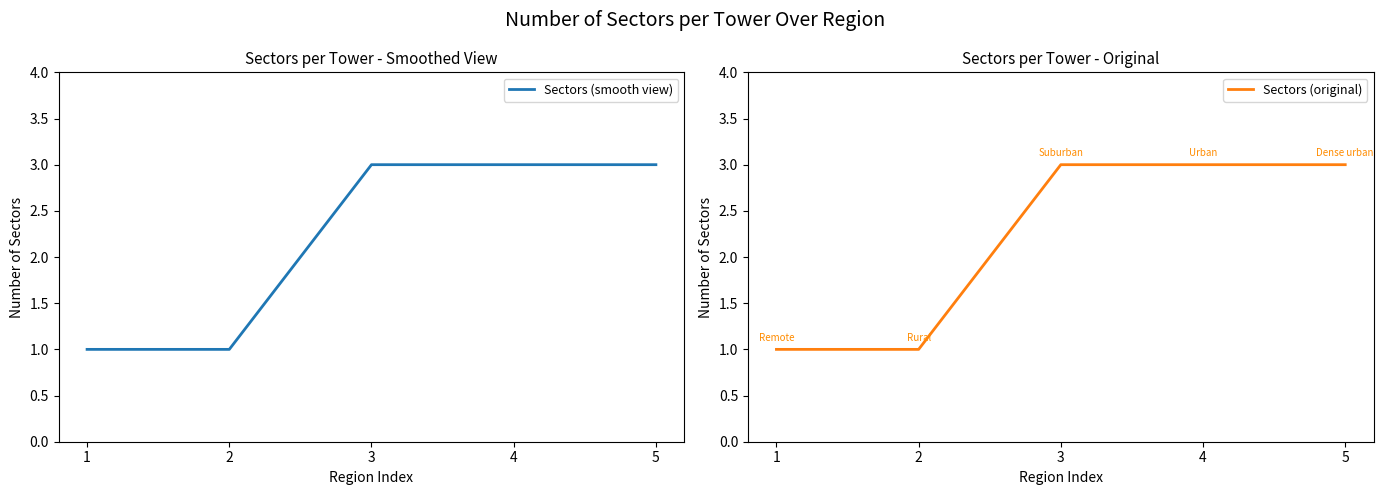

What is the lowest value of the Sectors (smooth view) series?

1